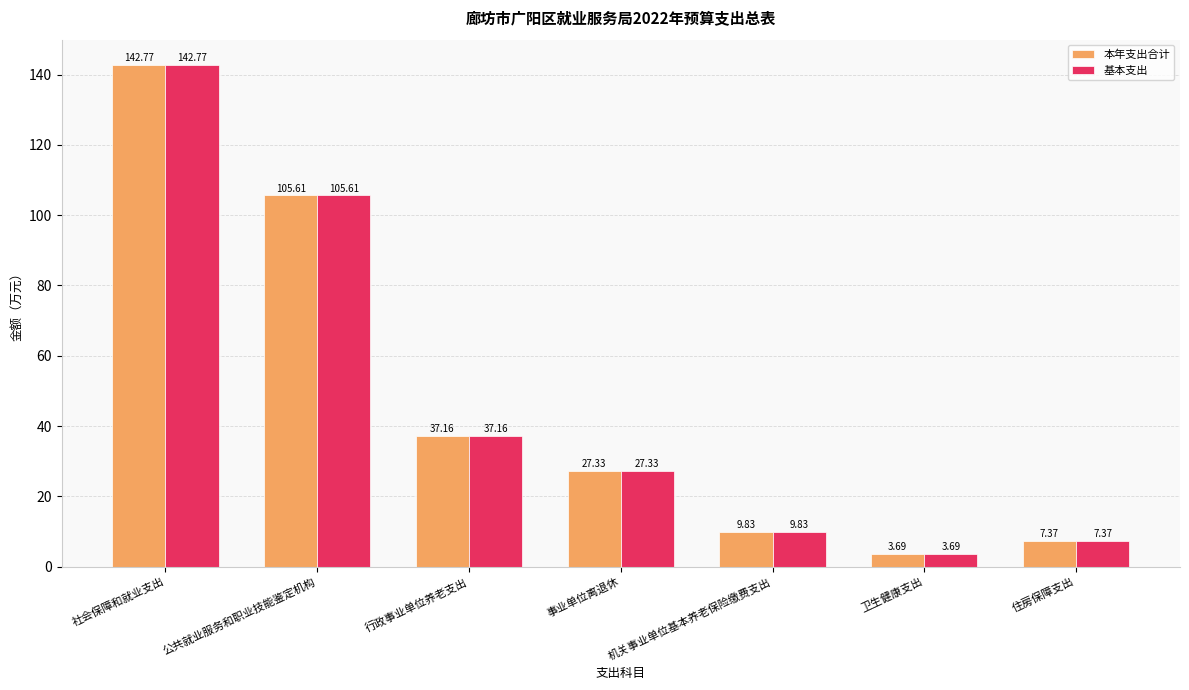

How many bars are there in total?

14